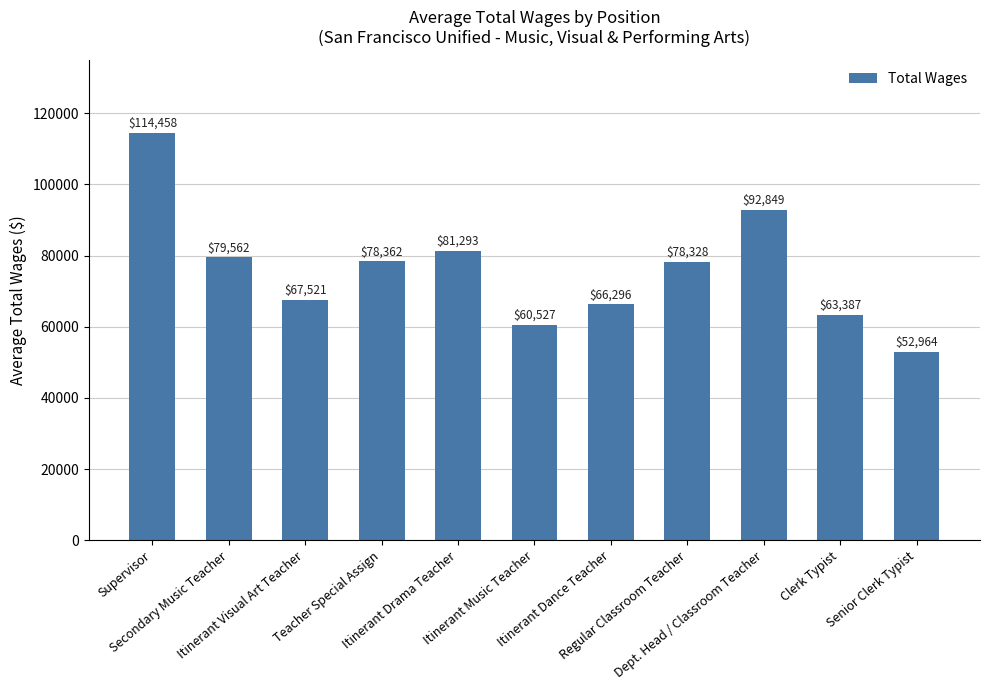

What position from the right is Itinerant Visual Art Teacher?

9